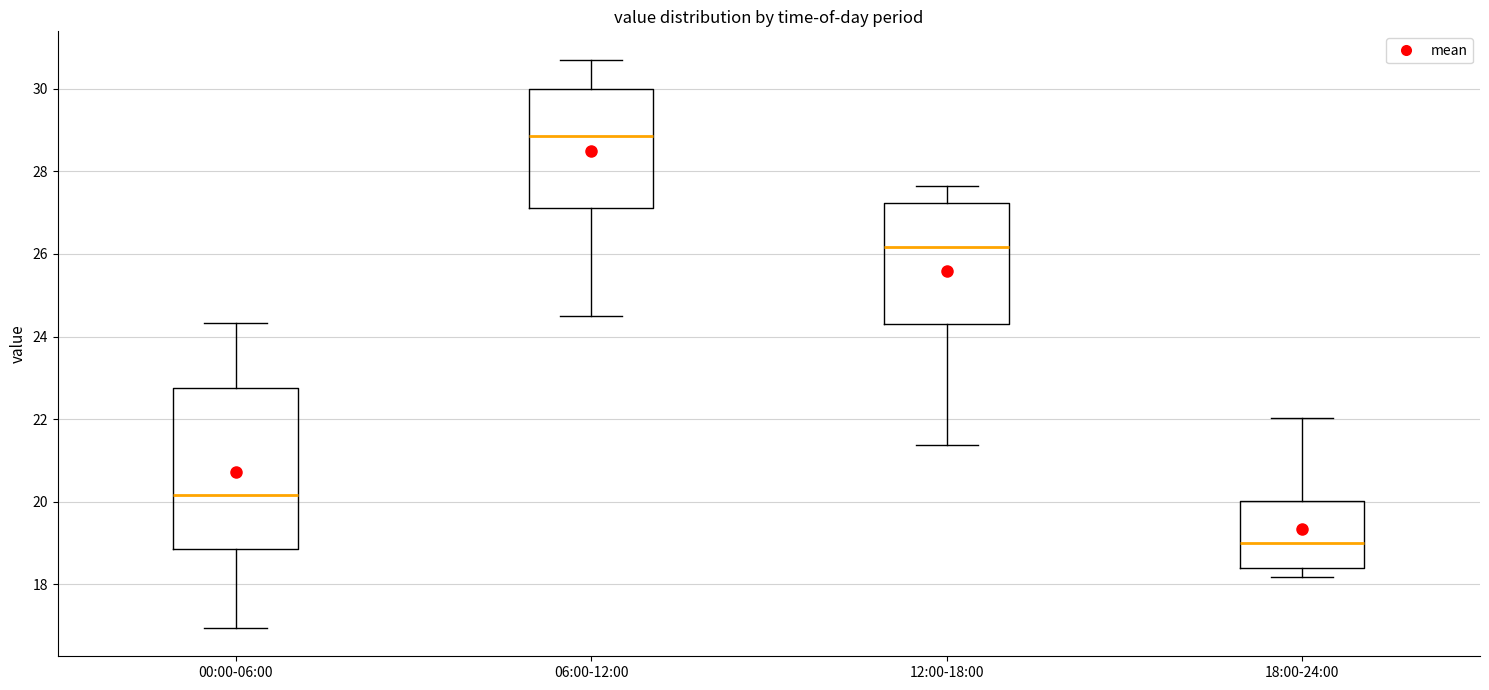

Where is the lower edge of the box for 18:00-24:00 on the y-axis? The values are not printed on the chart, so give them approximately, as read against the axis.

18.4